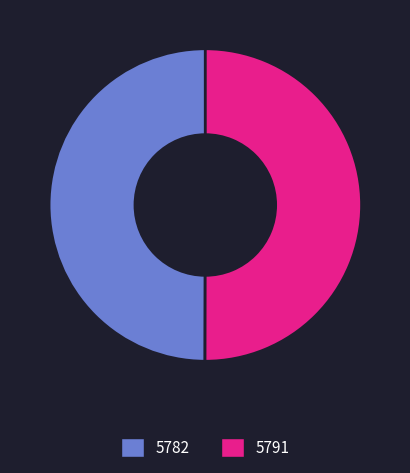

The 5782 slice represents 50% of the pie. True or false?

True